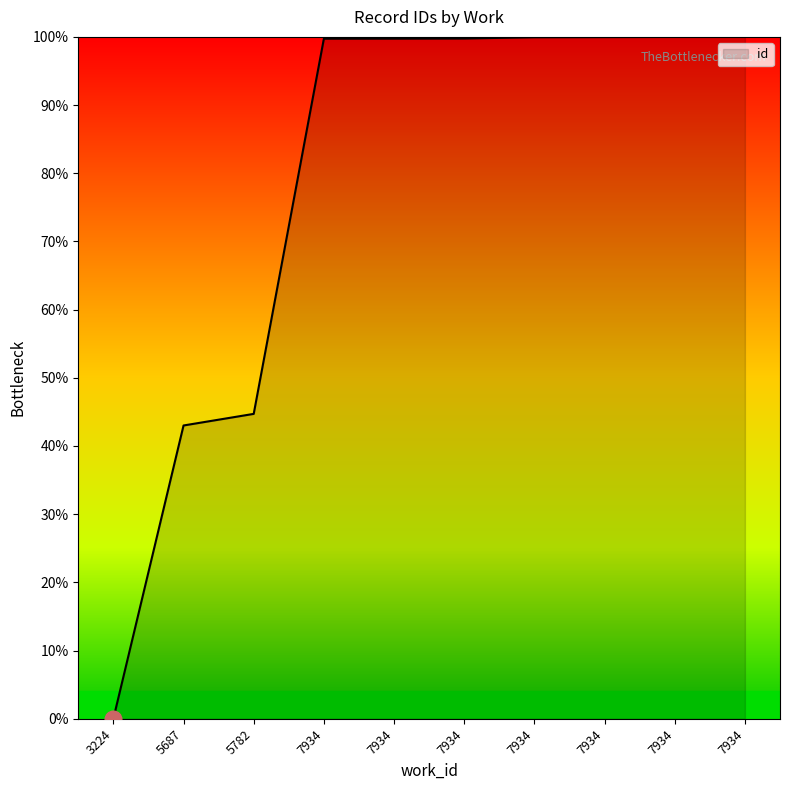

Does the chart display data point markers on the line(s)?

No